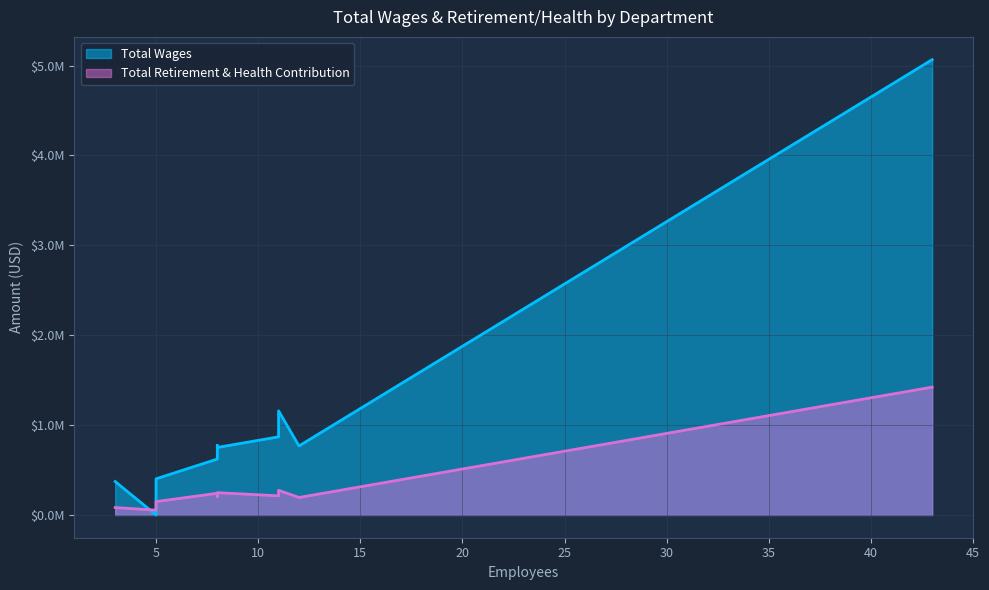

What is the maximum value shown in the chart?

5066268